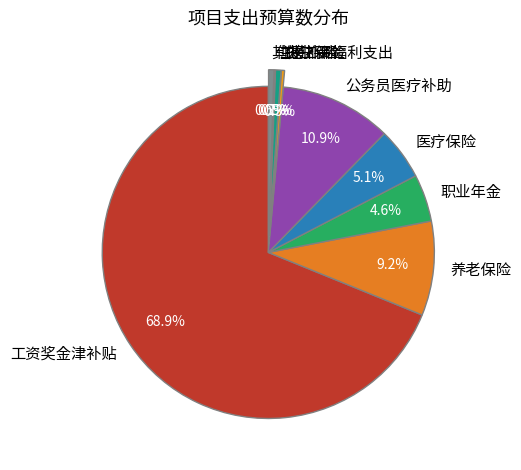

Is the sum of 养老保险 and 医疗保险 greater than half?

No